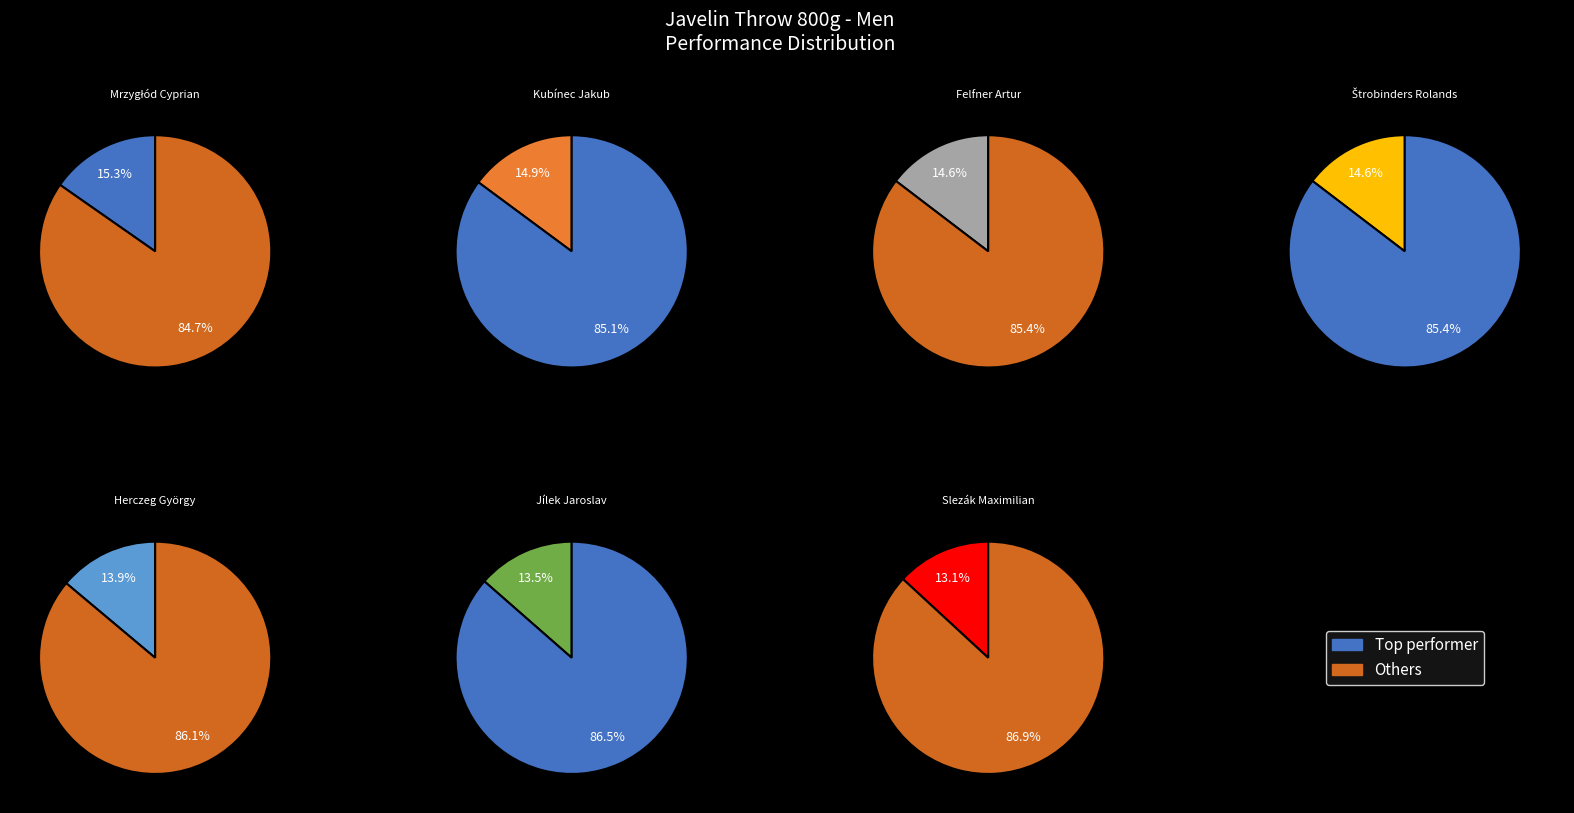

To the nearest percent, what is the average slice percentage?

14%